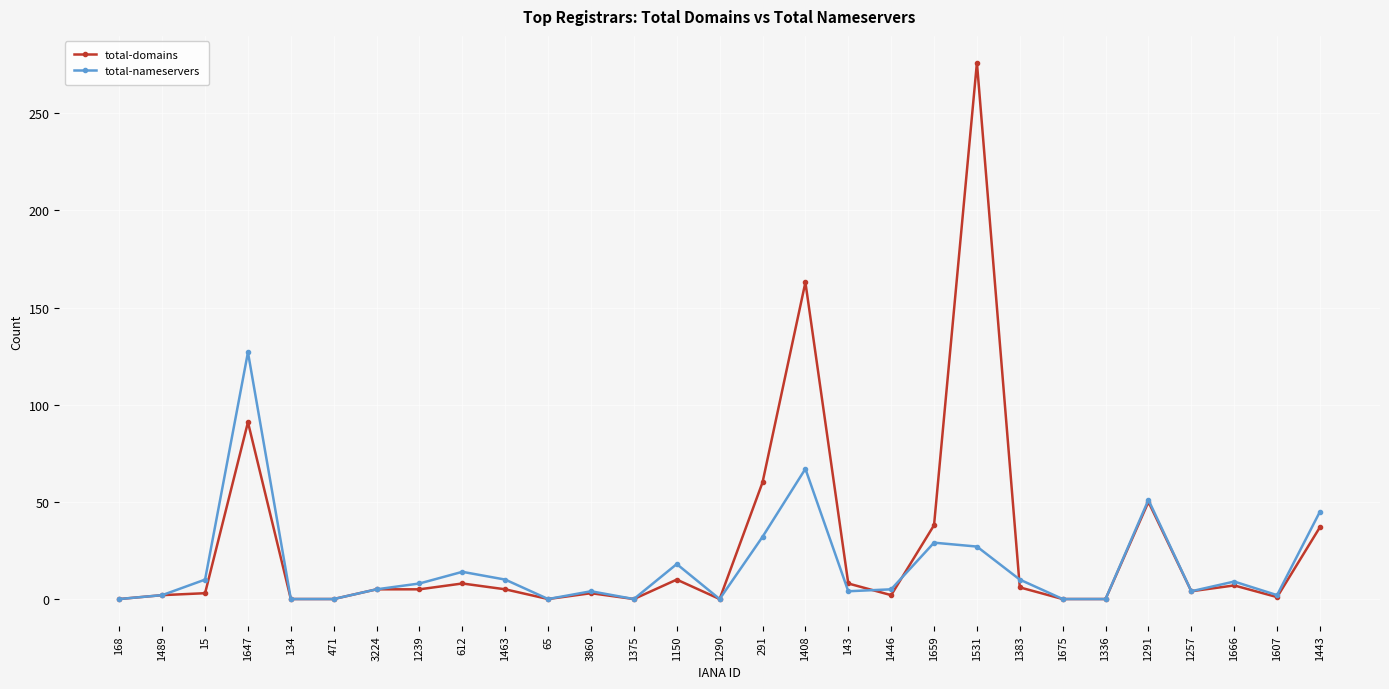

What is the maximum value for total-nameservers?

127